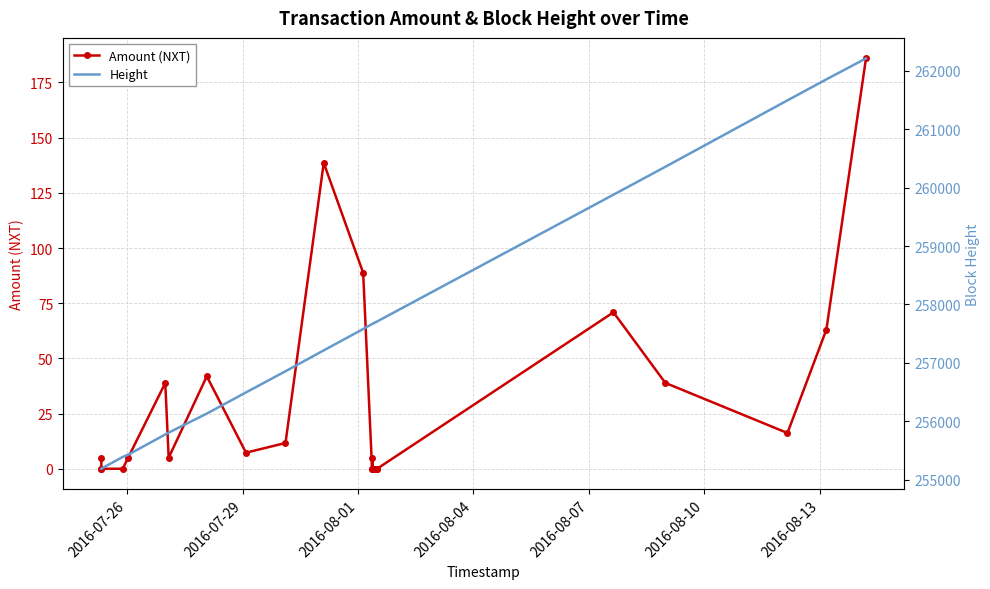

How many lines are shown in the chart?

2